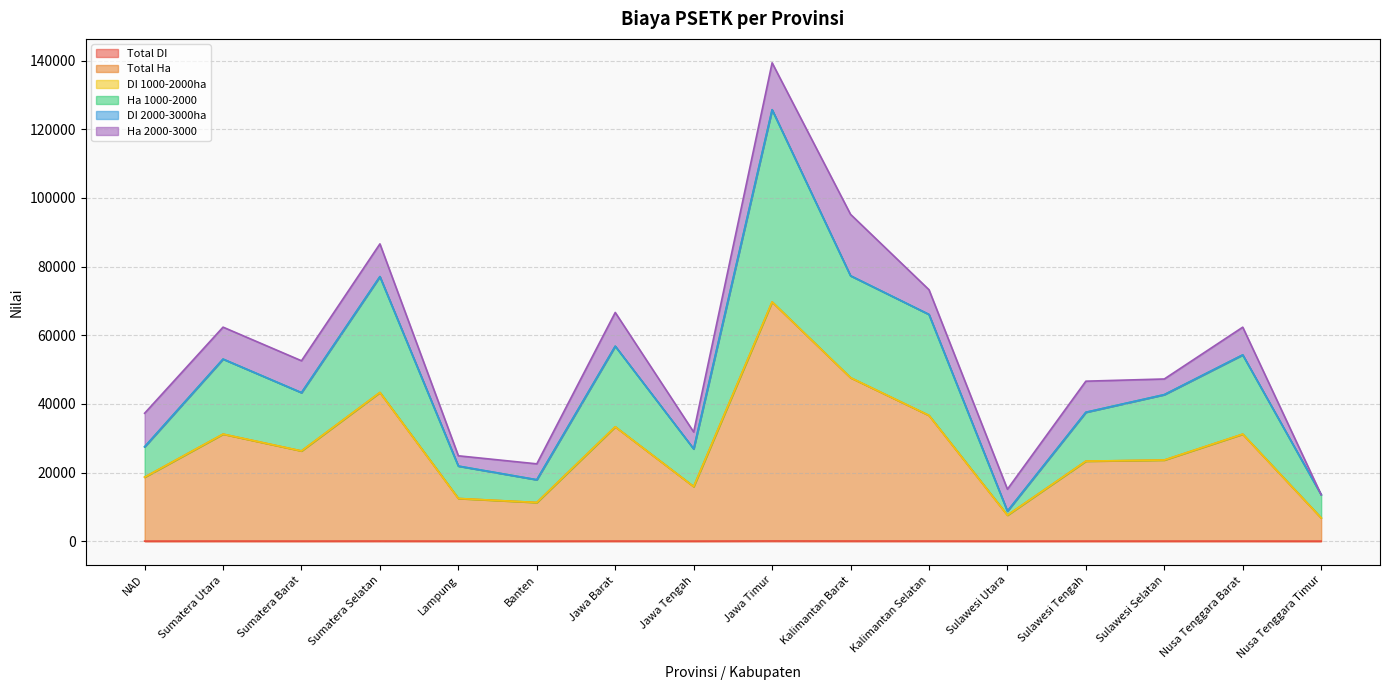

What position from the left is Sumatera Selatan?

4